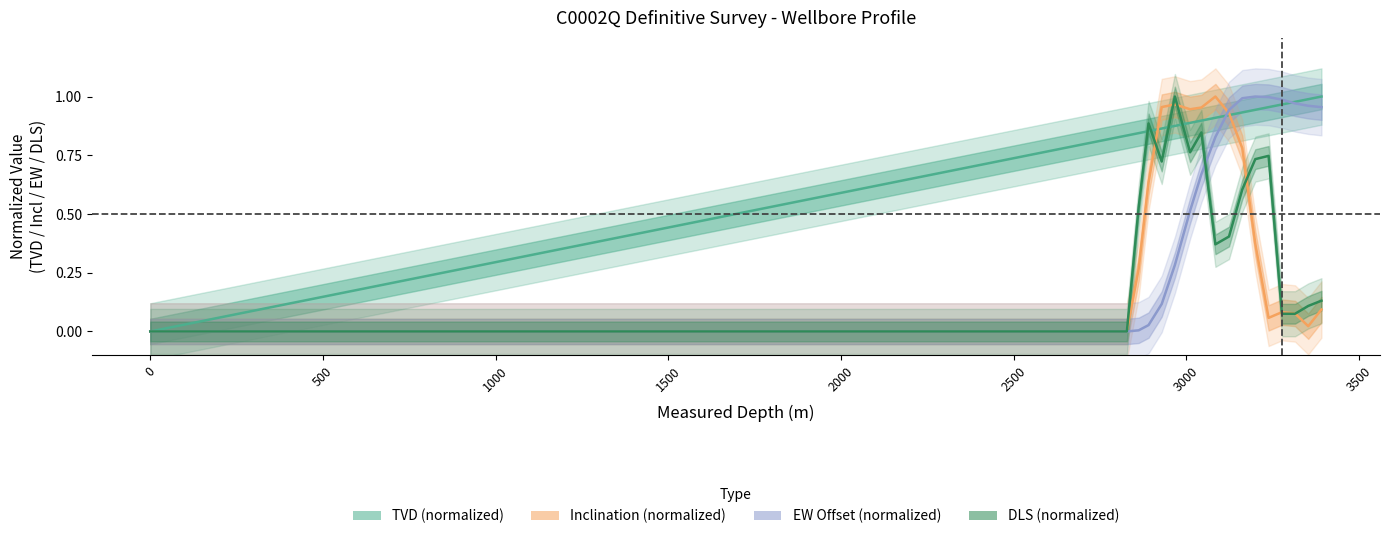

Rank the series by their maximum value, from lowest to highest.

TVD, Incl, EW, DLS